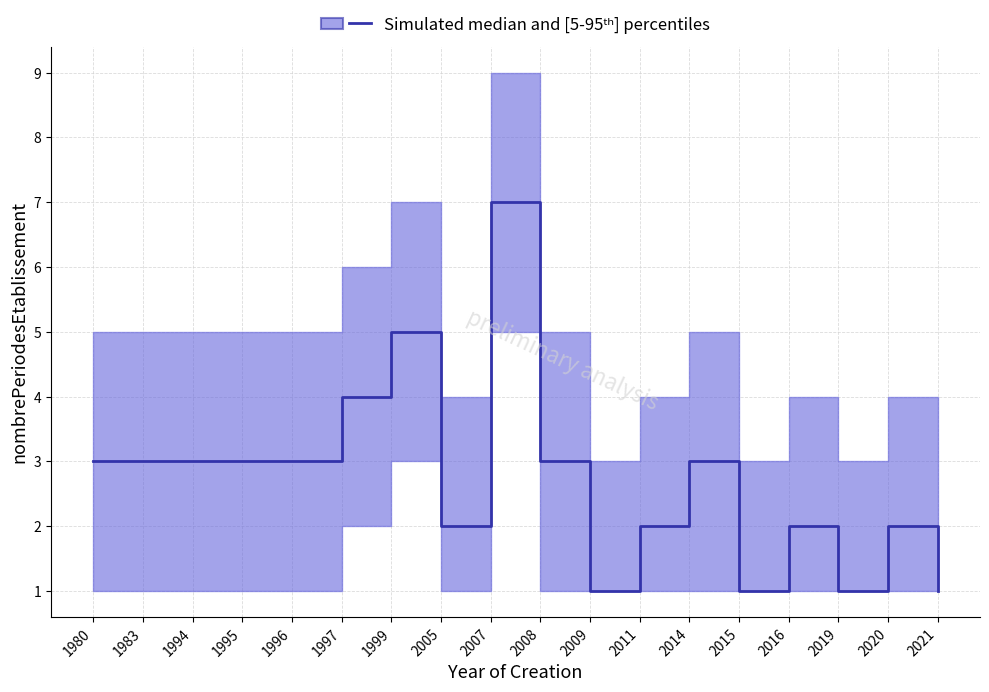

Which has a higher value, 2007 or 2020?

2007